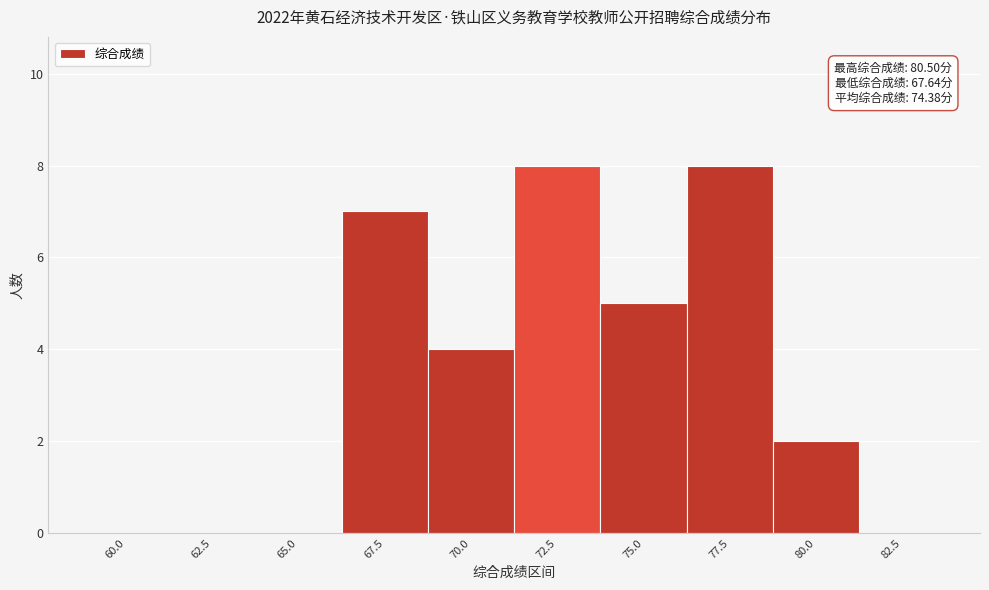

Reading left to right, transcribe all the data shown in this chart.

60.0=0	62.5=0	65.0=0	67.5=7	70.0=4	72.5=8	75.0=5	77.5=8	80.0=2	82.5=0